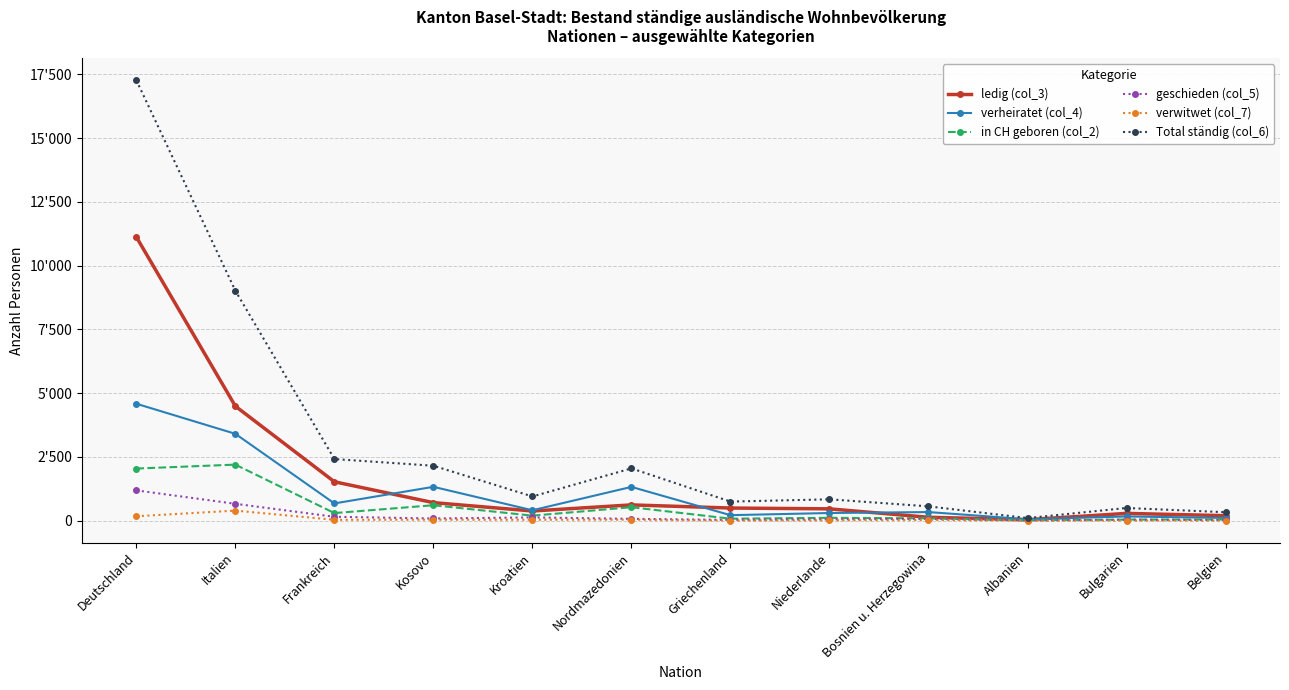

Between Nordmazedonien and Belgien, which series saw the biggest shift?

Total ständig (col_6)